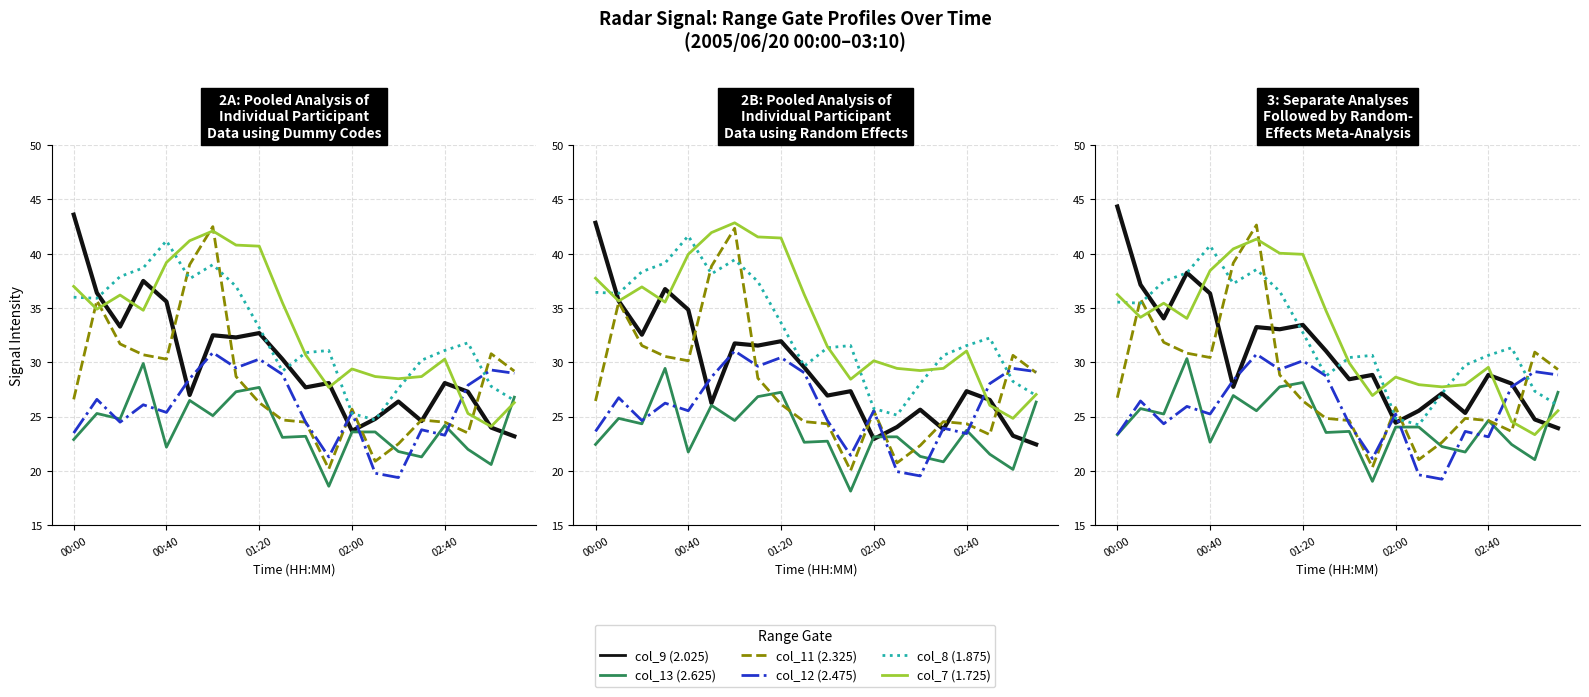

Reading left to right, extract all data points from this chart.

col_9 (2.025): 44.4	37.1	34.0	38.2	36.4	27.8	33.2	33.0	33.5	31.1	28.4	28.9	24.4	25.6	27.1	25.4	28.9	28.1	24.8	23.9
col_13 (2.625): 23.3	25.8	25.2	30.3	22.6	26.9	25.6	27.8	28.1	23.6	23.6	19.1	24.1	24.1	22.2	21.8	24.6	22.4	21.1	27.2
col_11 (2.325): 26.8	35.9	31.8	30.8	30.4	39.1	42.6	28.8	26.4	24.8	24.6	20.3	25.8	21.0	22.6	24.8	24.6	23.6	30.9	29.3
col_12 (2.475): 23.4	26.5	24.4	26.0	25.2	28.4	30.8	29.4	30.2	28.8	24.4	21.2	25.2	19.7	19.2	23.7	23.2	27.8	29.2	28.9
col_8 (1.875): 35.5	35.4	37.4	38.2	40.8	37.2	38.5	36.5	32.8	28.8	30.4	30.7	24.9	24.2	27.2	29.8	30.7	31.4	27.4	26.1
col_7 (1.725): 36.2	34.1	35.5	34.0	38.5	40.5	41.4	40.0	40.0	34.8	29.9	26.9	28.6	27.9	27.8	27.9	29.6	24.6	23.4	25.6